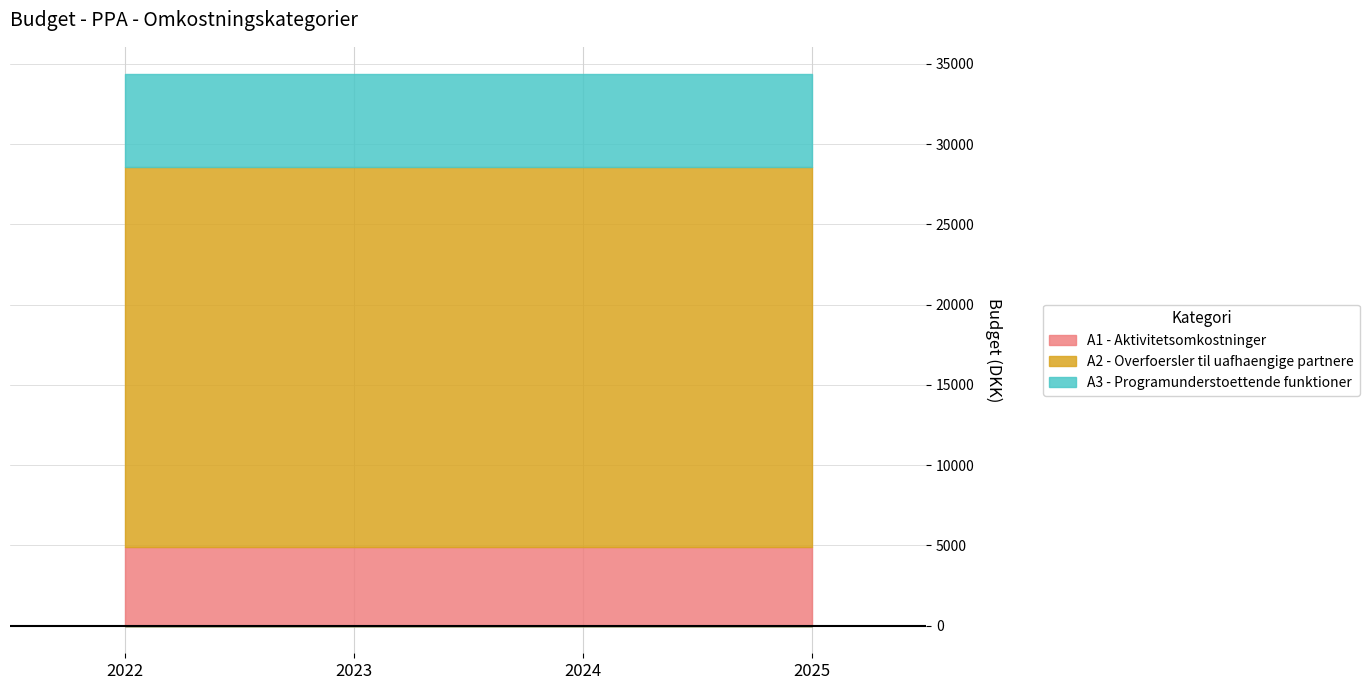

Does the chart display data point markers on the line(s)?

No